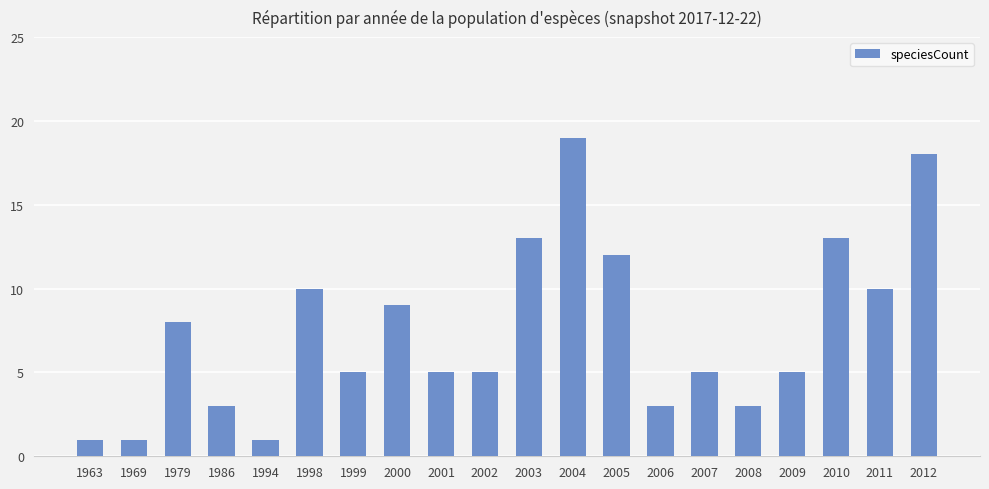

Reading right to left, list all the values displayed in this chart.

2012=18	2011=10	2010=13	2009=5	2008=3	2007=5	2006=3	2005=12	2004=19	2003=13	2002=5	2001=5	2000=9	1999=5	1998=10	1994=1	1986=3	1979=8	1969=1	1963=1